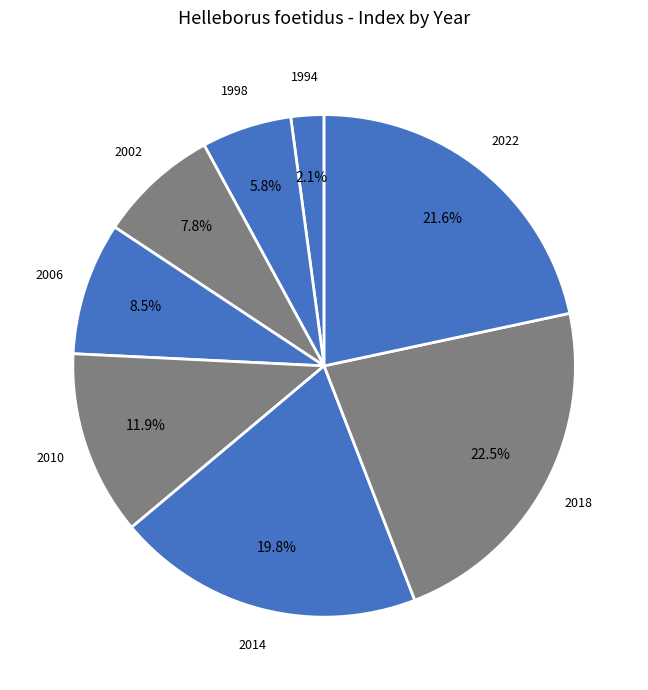

Which slice is the largest?

2018